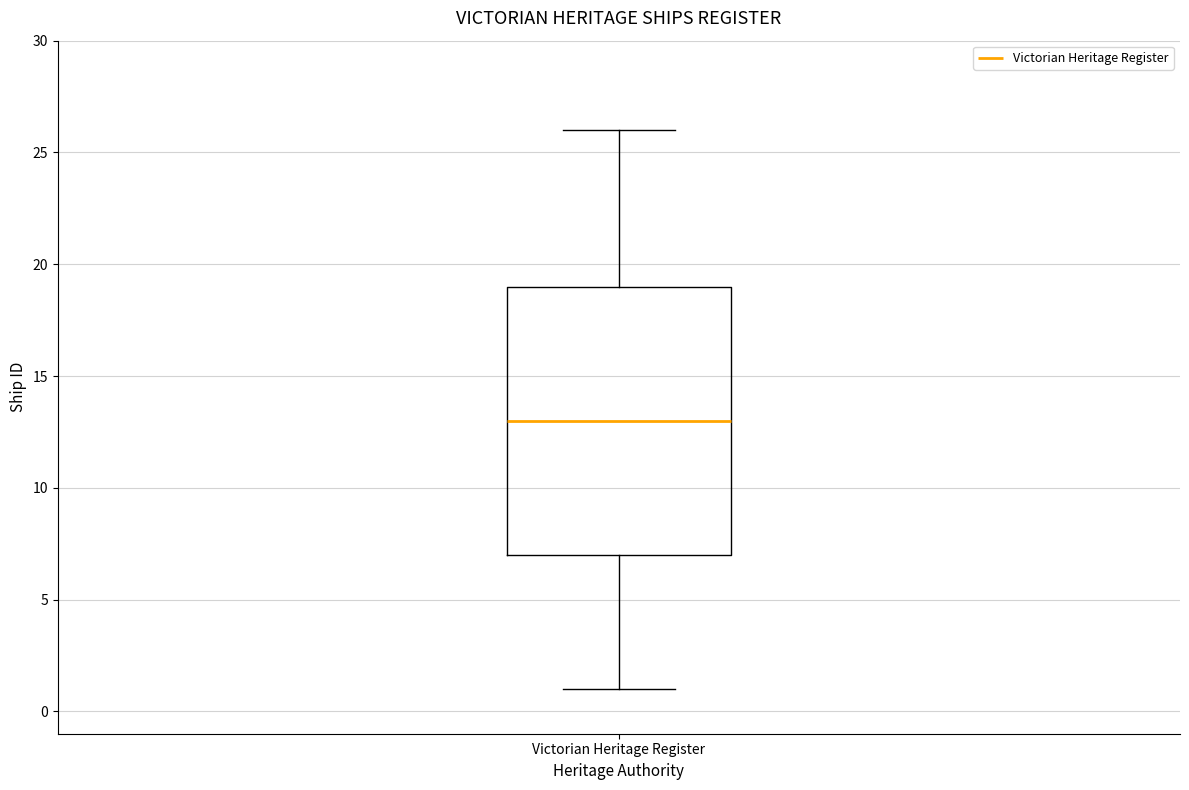

Read this box plot against the y-axis: the position of the median line, the range covered by the box, and the ends of both whiskers. The values are not printed on the chart, so give them approximately, as read against the axis.

median 13, box 7 to 19, whiskers 1 to 26